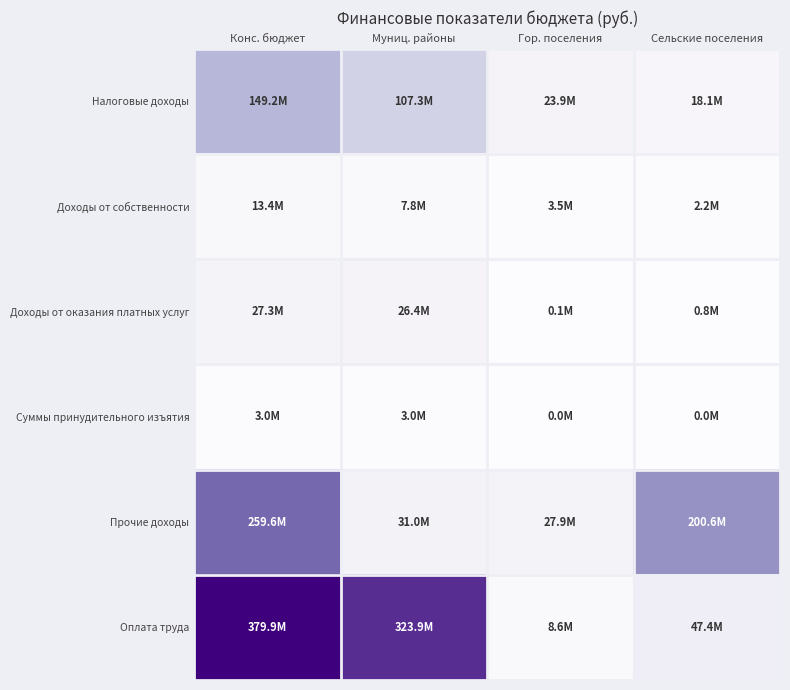

Reading left to right, extract all data points from this chart.

Налоговые доходы: Конс. бюджет=0.4	Муниц. районы=0.3	Гор. поселения=0.1	Сельские поселения=0.0
Доходы от собственности: Конс. бюджет=0.0	Муниц. районы=0.0	Гор. поселения=0.0	Сельские поселения=0.0
Доходы от оказания платных услуг: Конс. бюджет=0.1	Муниц. районы=0.1	Гор. поселения=0.0	Сельские поселения=0.0
Суммы принудительного изъятия: Конс. бюджет=0.0	Муниц. районы=0.0	Гор. поселения=0.0	Сельские поселения=0.0
Прочие доходы: Конс. бюджет=0.7	Муниц. районы=0.1	Гор. поселения=0.1	Сельские поселения=0.5
Оплата труда: Конс. бюджет=1.0	Муниц. районы=0.9	Гор. поселения=0.0	Сельские поселения=0.1